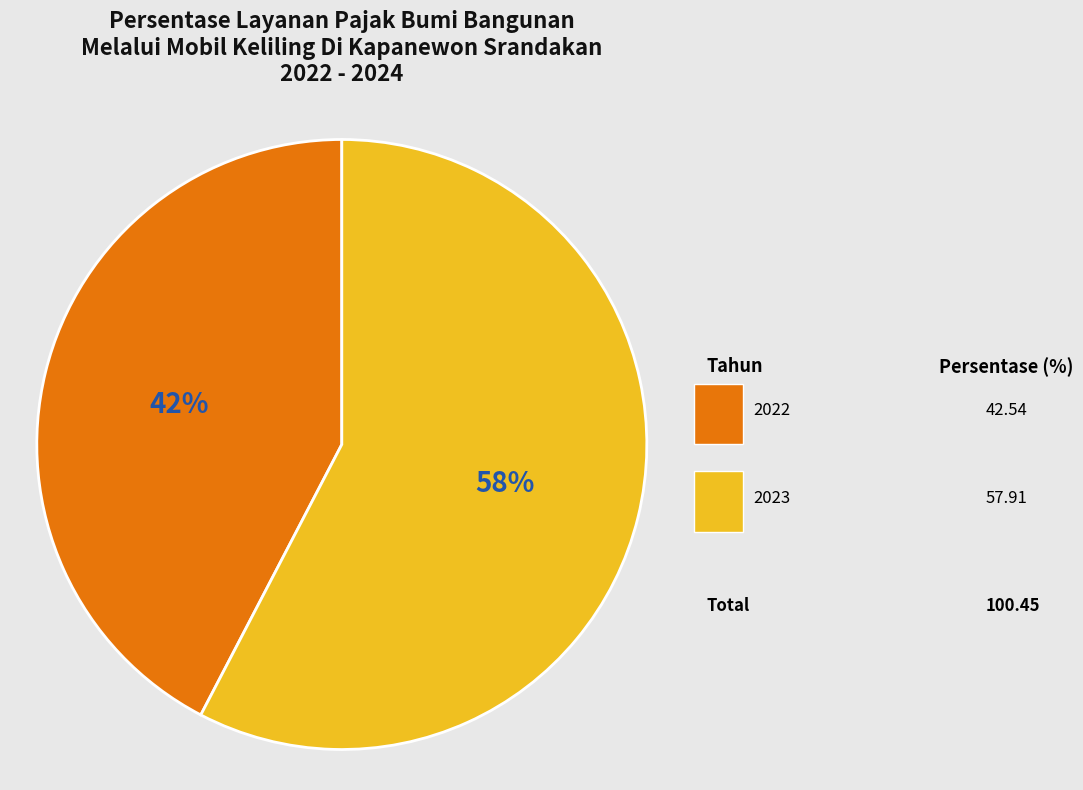

To the nearest percent, what is the combined percentage of 2023 and 2022?

100%